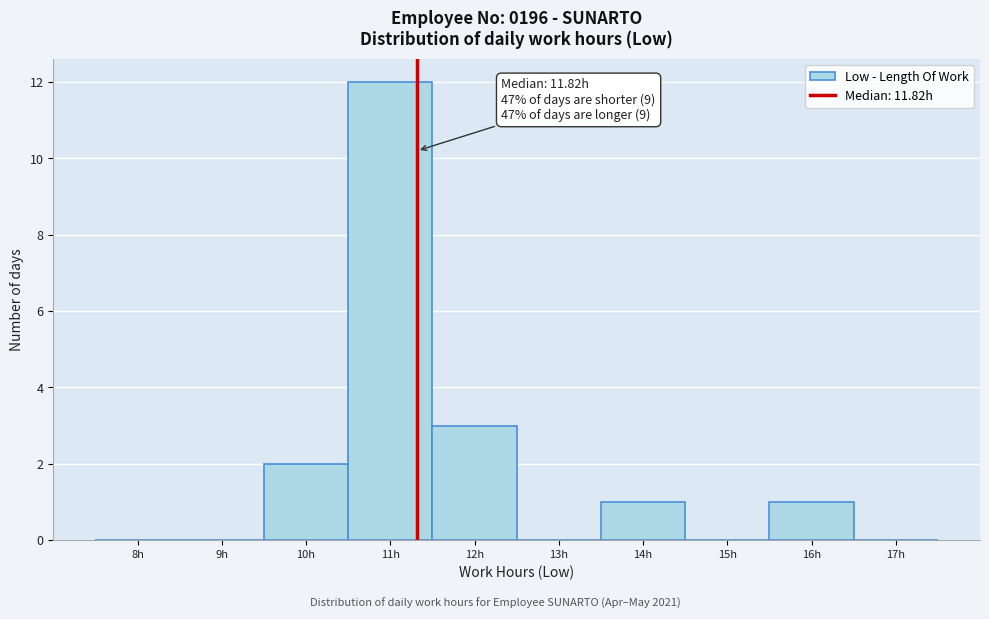

Reading right to left, transcribe all the data shown in this chart.

17h=0	16h=1	15h=0	14h=1	13h=0	12h=3	11h=12	10h=2	9h=0	8h=0